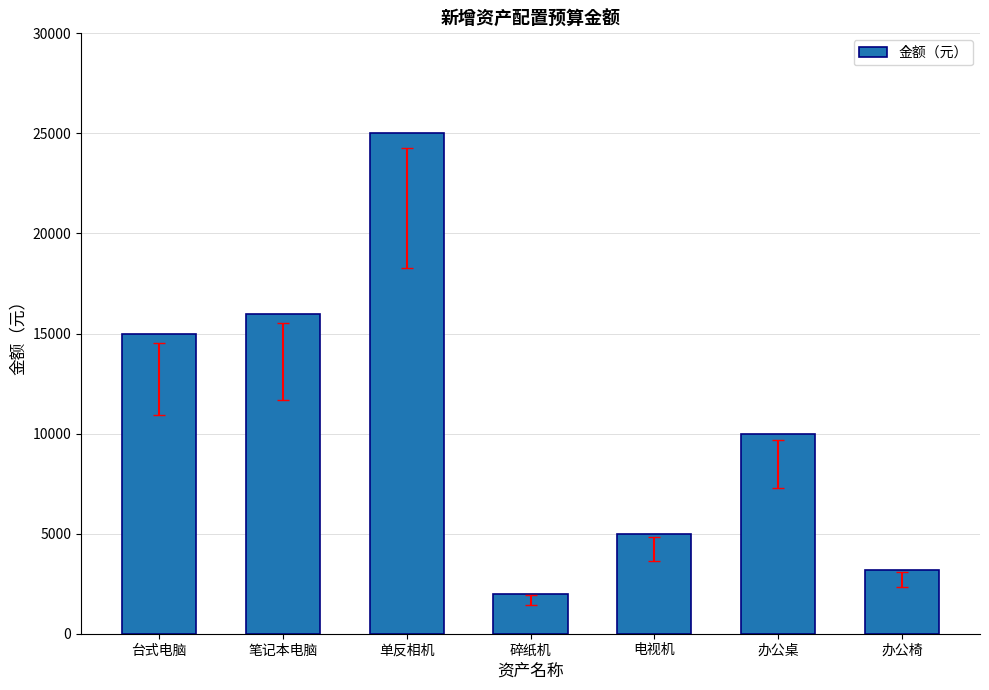

List the labels in order of value, smallest first.

碎纸机, 办公椅, 电视机, 办公桌, 台式电脑, 笔记本电脑, 单反相机